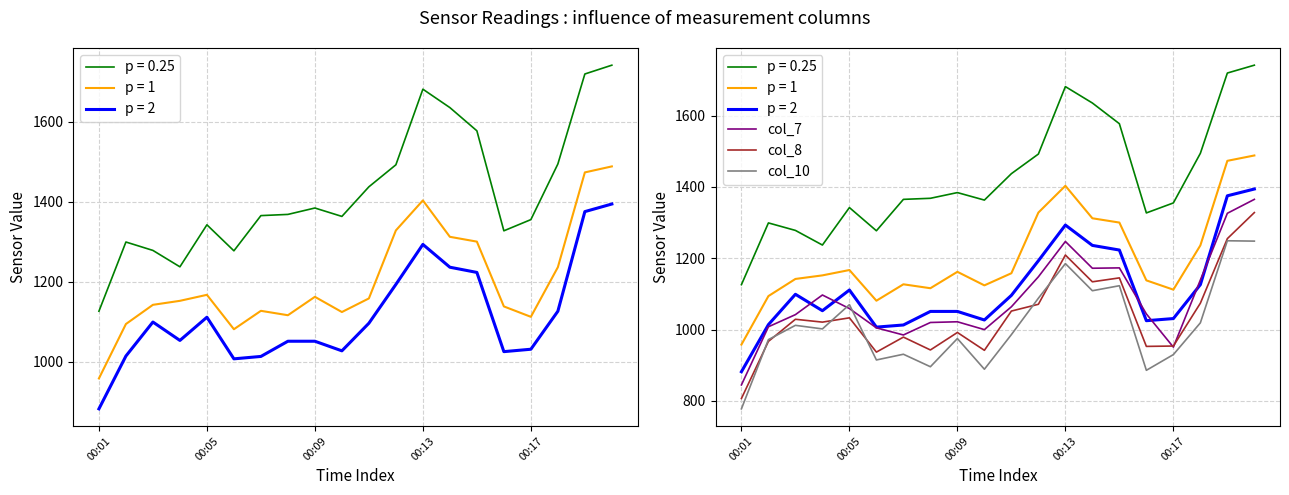

What is the sum of all col_8 values?

20825